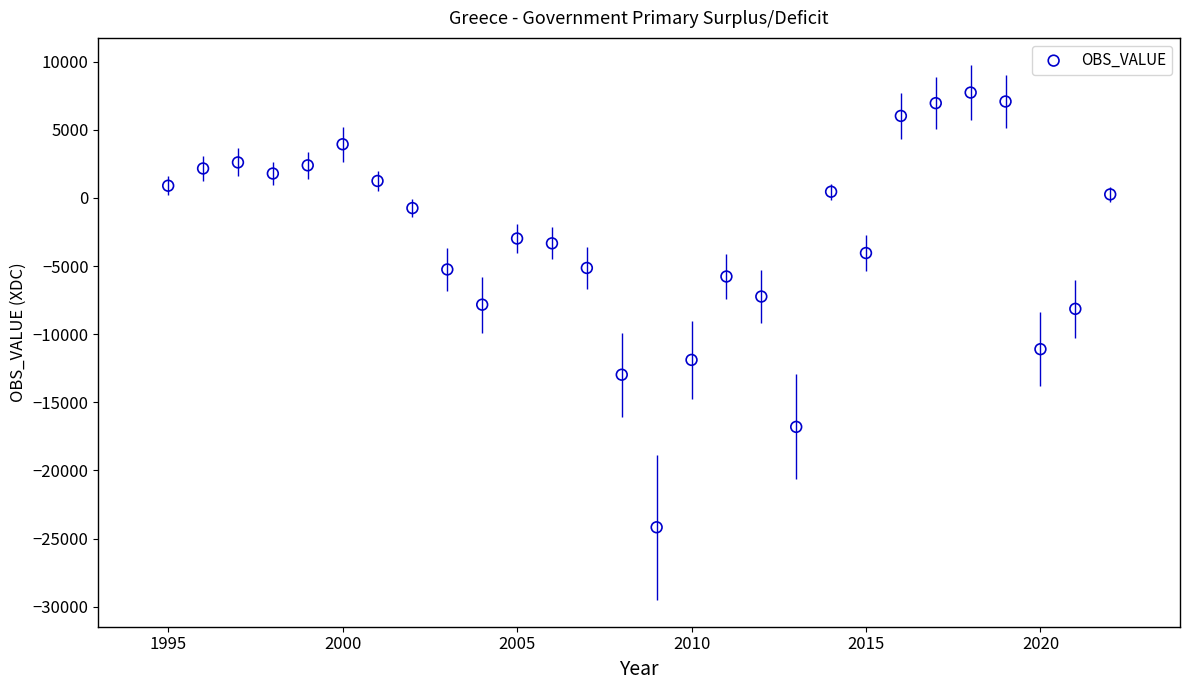

What is the range of X values (max minus min)?

27